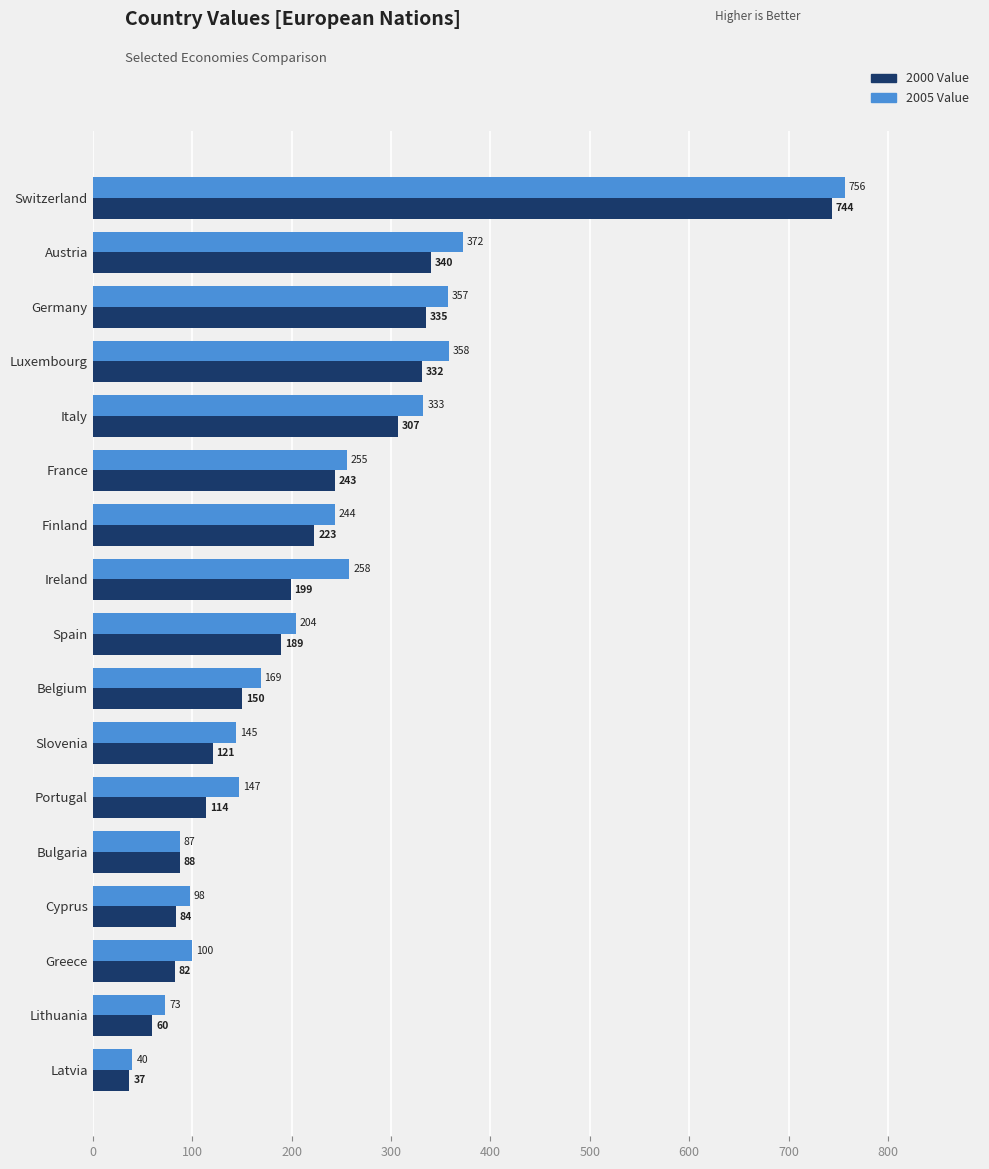

What is the difference between the highest and lowest values at Slovenia?

24.0